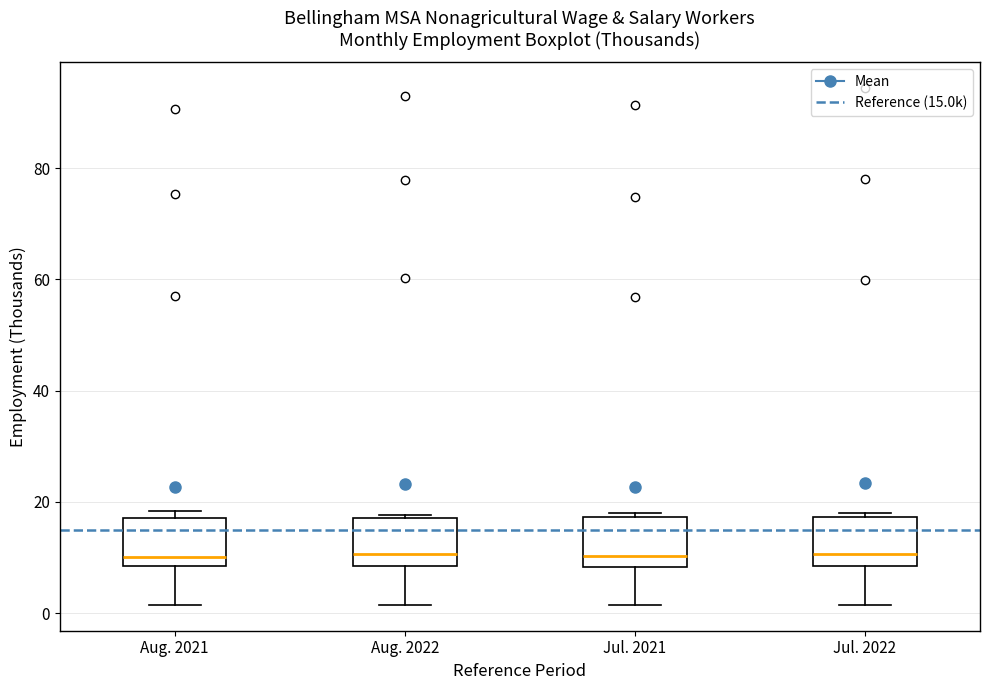

Where does the median line of the box for Jul. 2021 sit on the y-axis? The values are not printed on the chart, so give them approximately, as read against the axis.

10